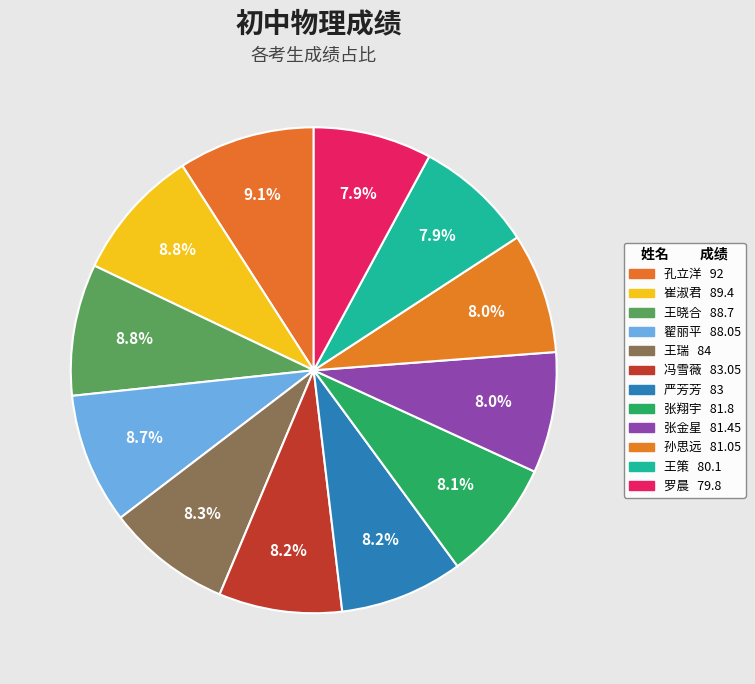

What is the smallest slice in the pie chart?

罗晨